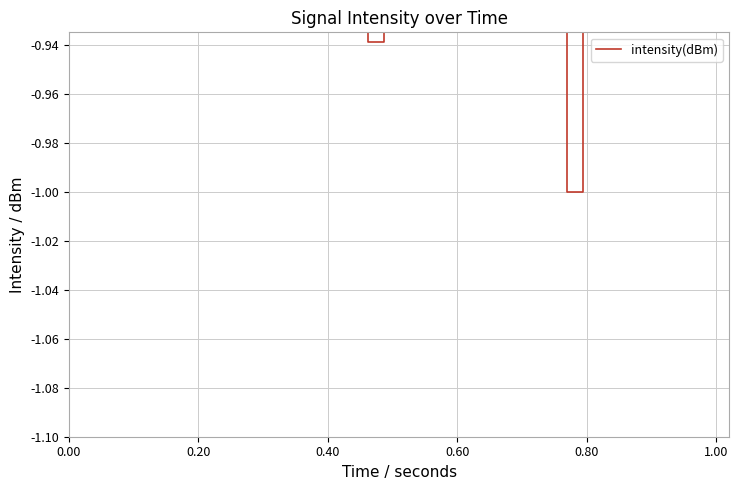

What is the minimum value shown in the chart?

-1.0